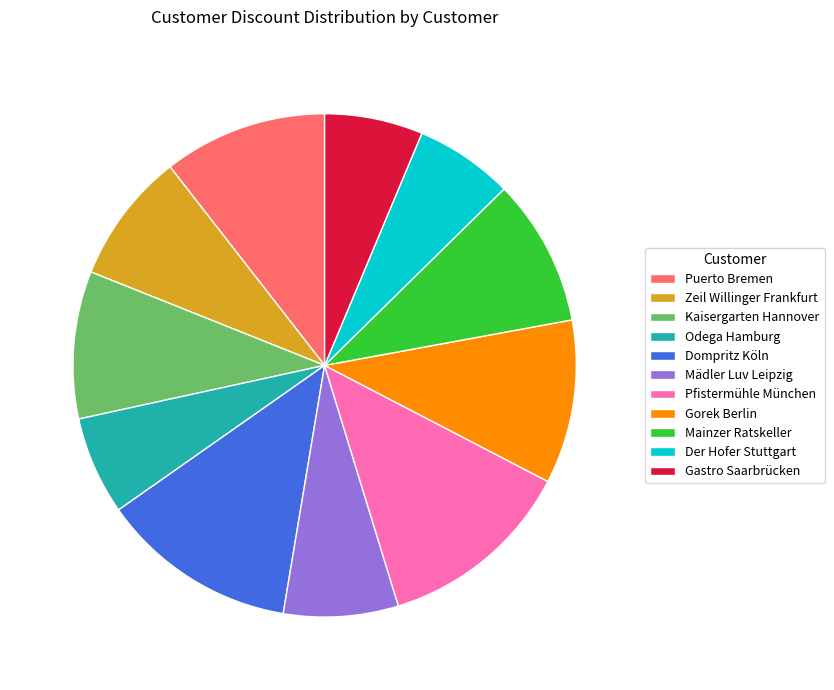

The Pfistermühle München slice represents 13% of the pie. True or false?

True